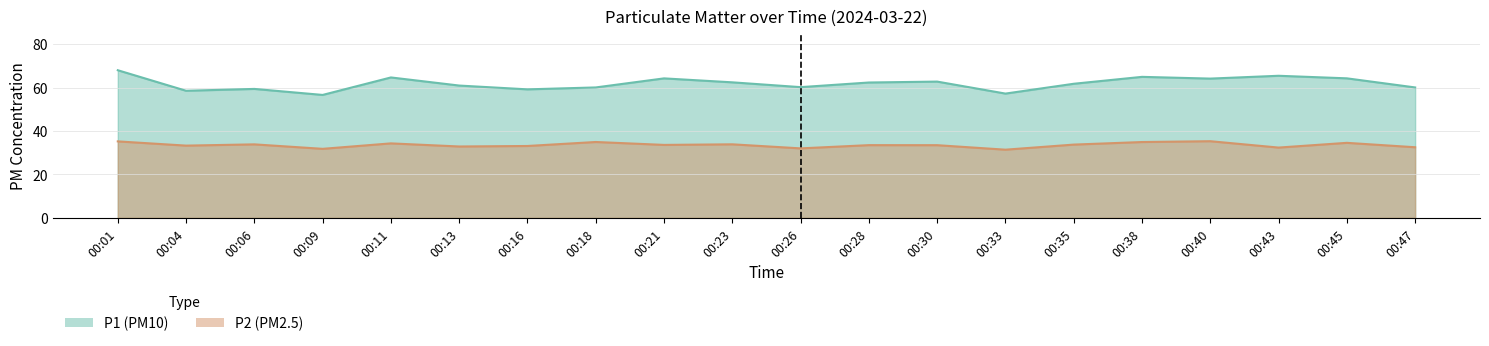

In P2, how many points are higher than both neighbors (excluding endpoints)?

7